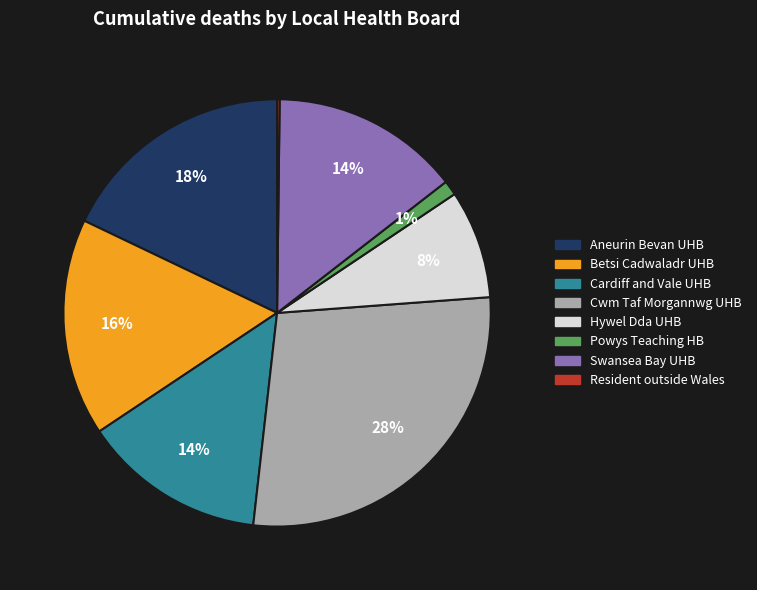

To the nearest percent, what is the difference between the largest and smallest slice percentages?

28%